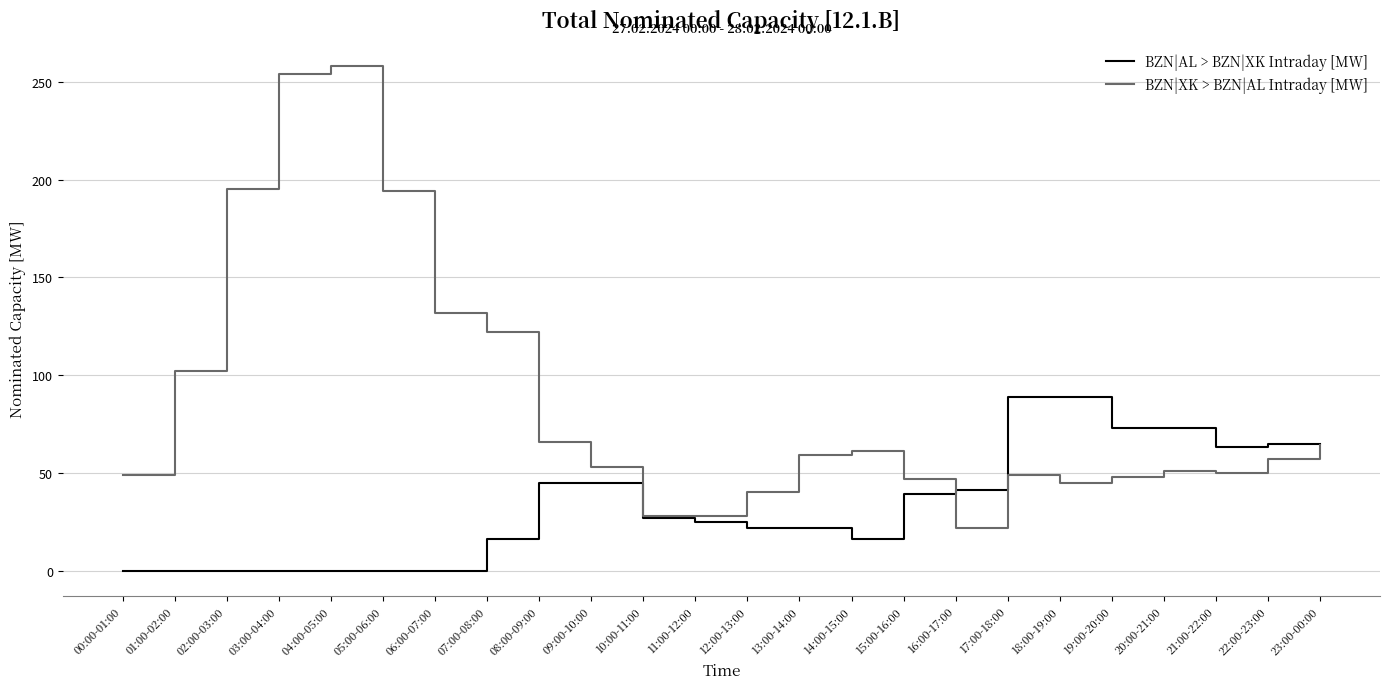

Where does the BZN|XK > BZN|AL Intraday [MW] series first go above 57?

01:00-02:00